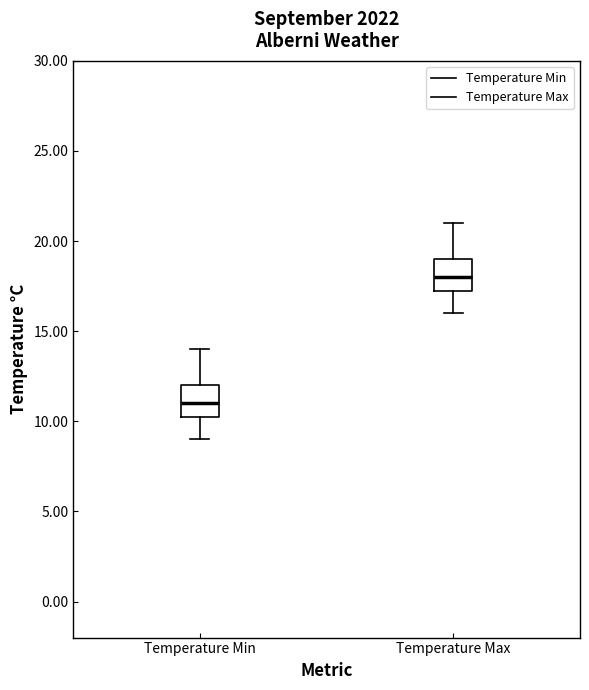

Reading left to right, read every box against the y-axis: the position of its median line, the range the box covers, and the ends of its whiskers. The values are not printed on the chart, so give them approximately, as read against the axis.

Temperature Min: median 11.0, box 10.5 to 12.0, whiskers 9.0 to 14.0
Temperature Max: median 18.0, box 17.5 to 19.0, whiskers 16.0 to 21.0